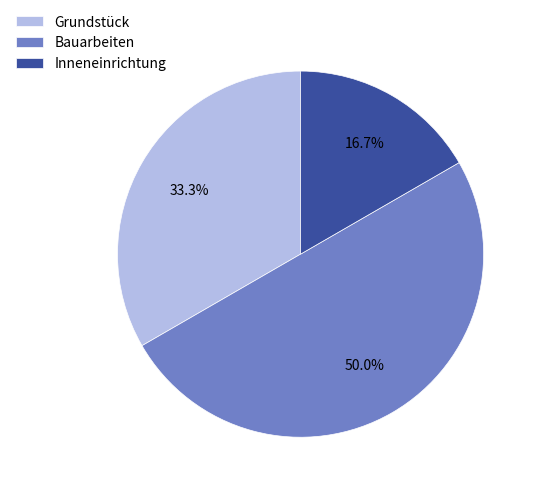

Which slice is the smallest?

Inneneinrichtung